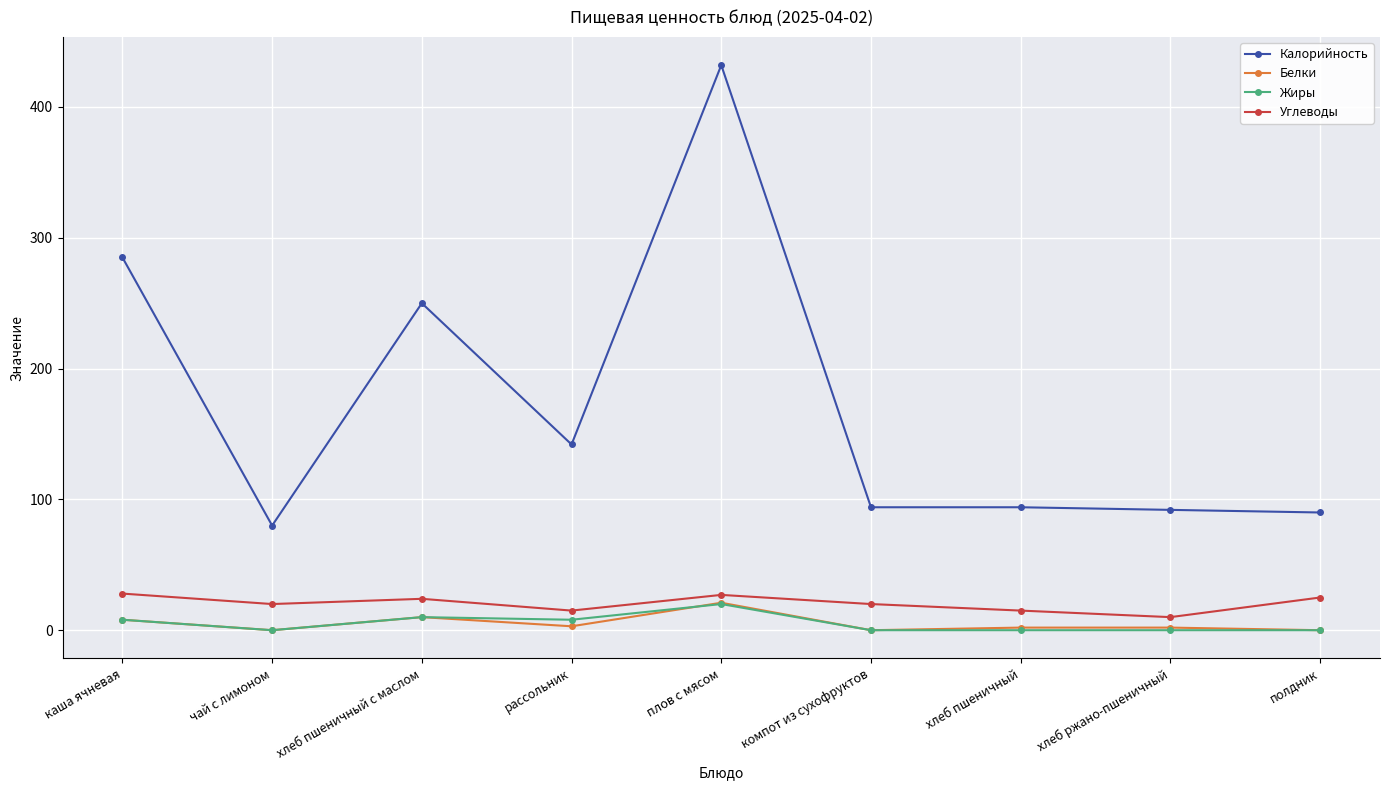

What is the label of the 3rd point from the right?

хлеб пшеничный